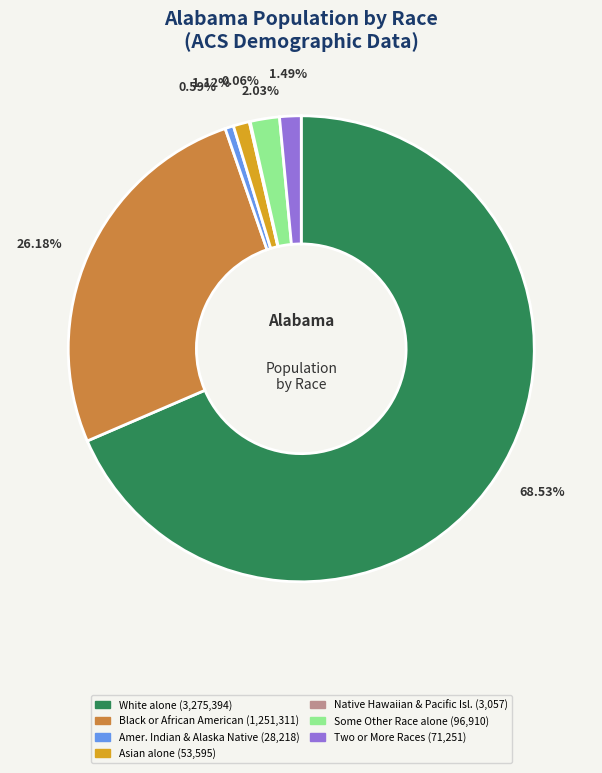

To the nearest percent, what is the difference between the largest and smallest slice percentages?

68%